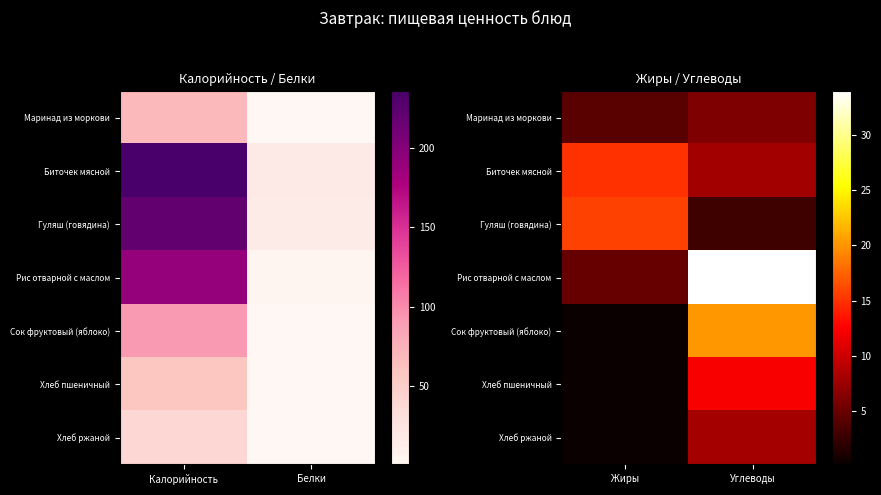

What is the total value across all series at Углеводы?

91.2